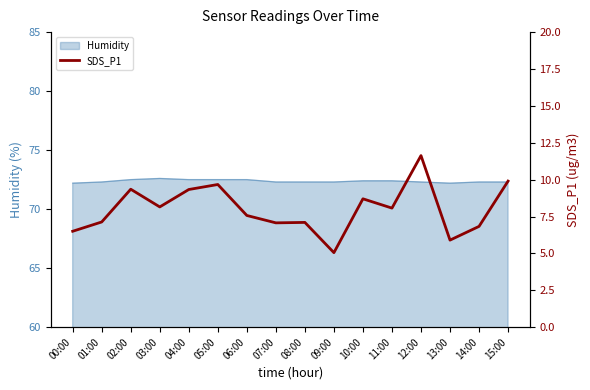

True or false: Humidity has a value of 72.5 at 05:00.

True